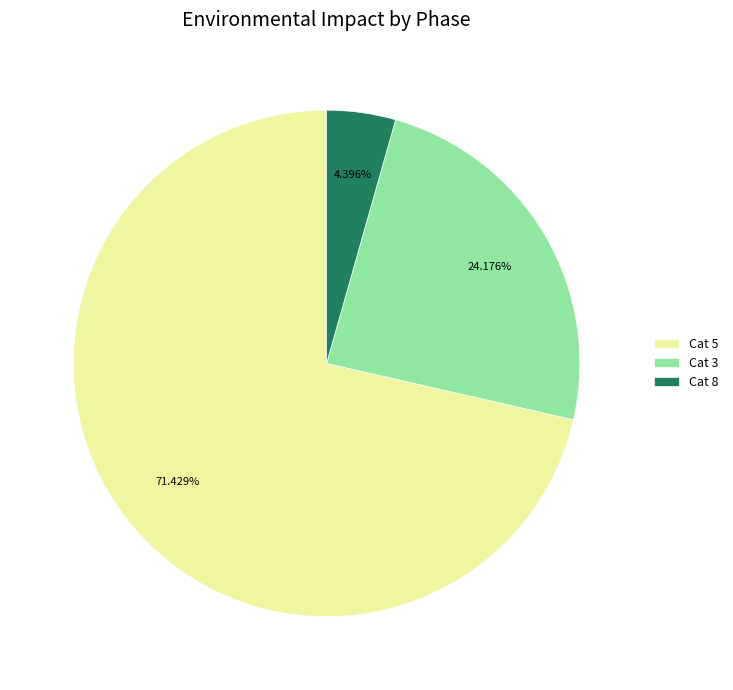

Does any single category account for the majority?

Yes